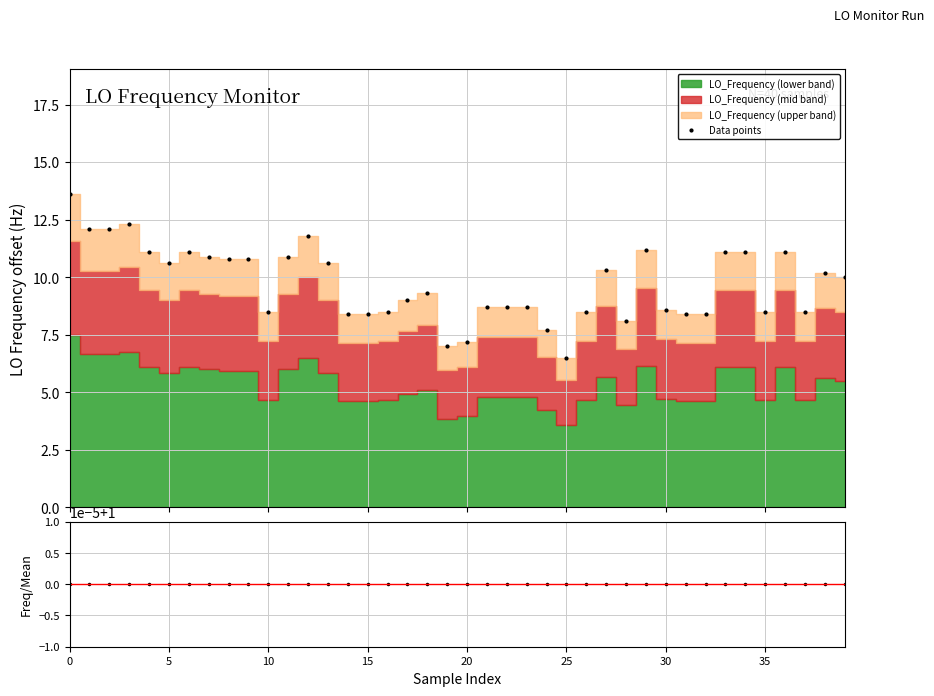

What is the value of the Freq / Mean point at the 7th from the left?

1.0